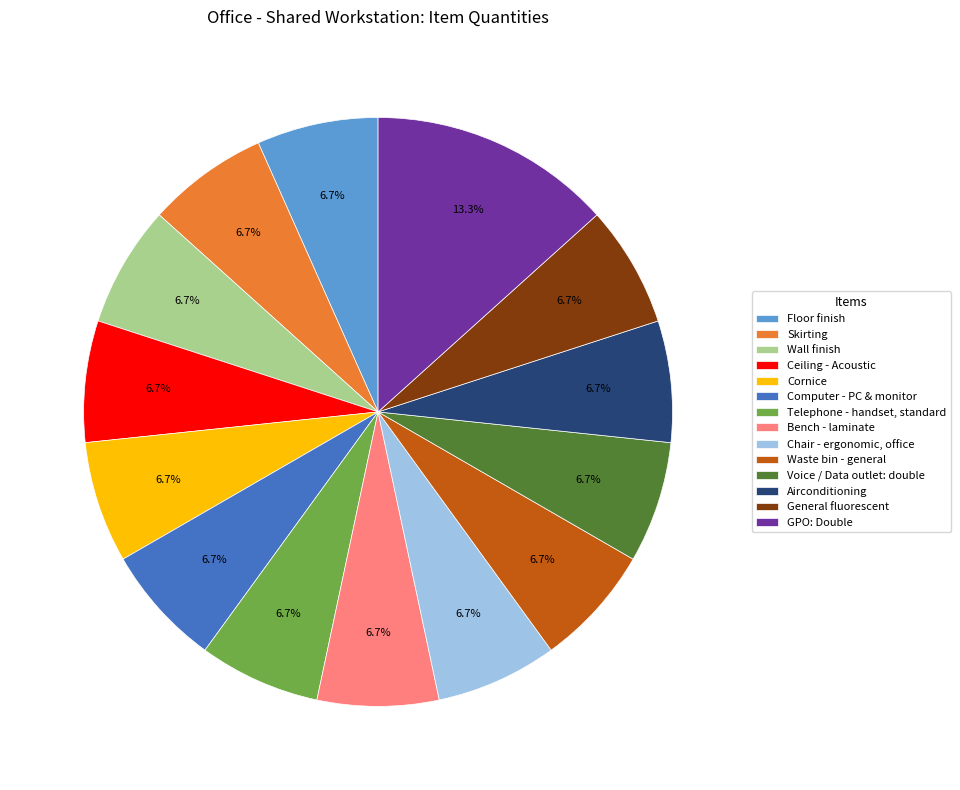

Is it true that Waste bin - general is 1% of the pie?

False